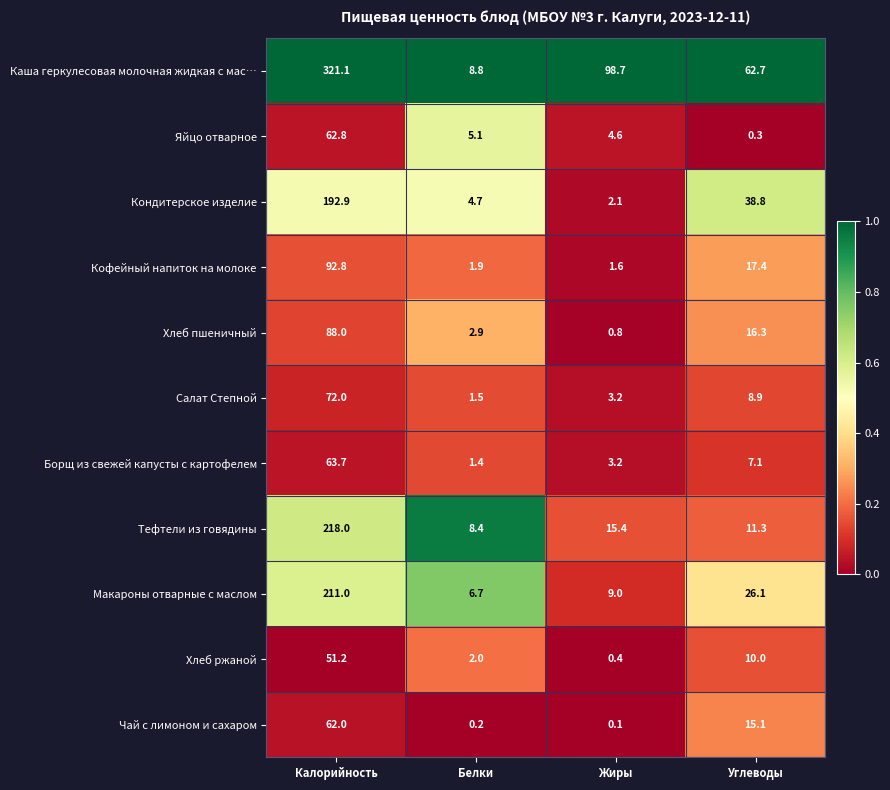

What is the difference between the second highest and second lowest values in the Каша геркулесовая молочная жидкая с мас… series?

36.0